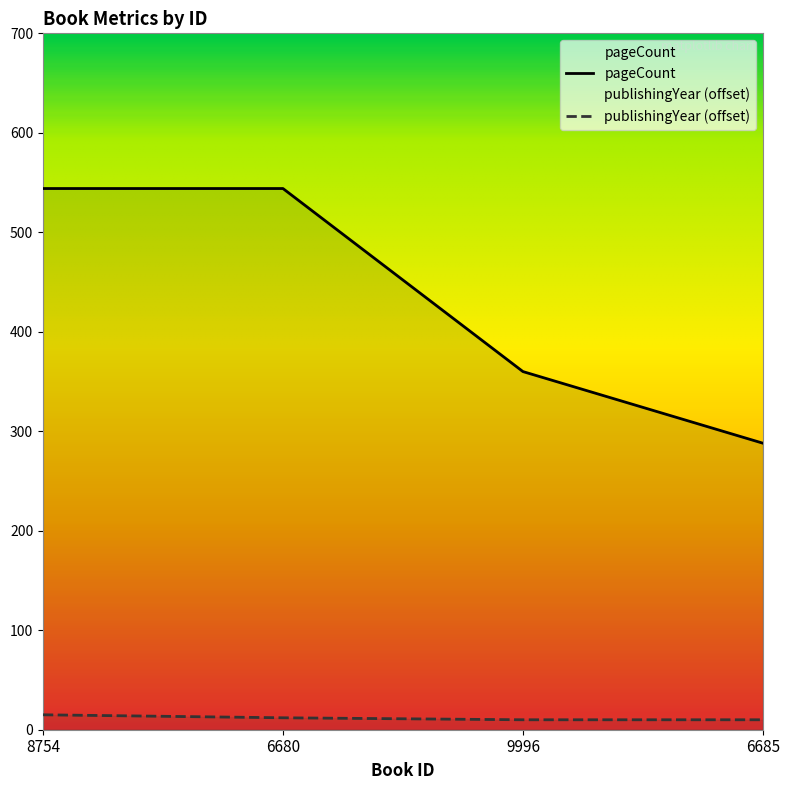

True or false: pageCount and publishingYear cross at least once.

False